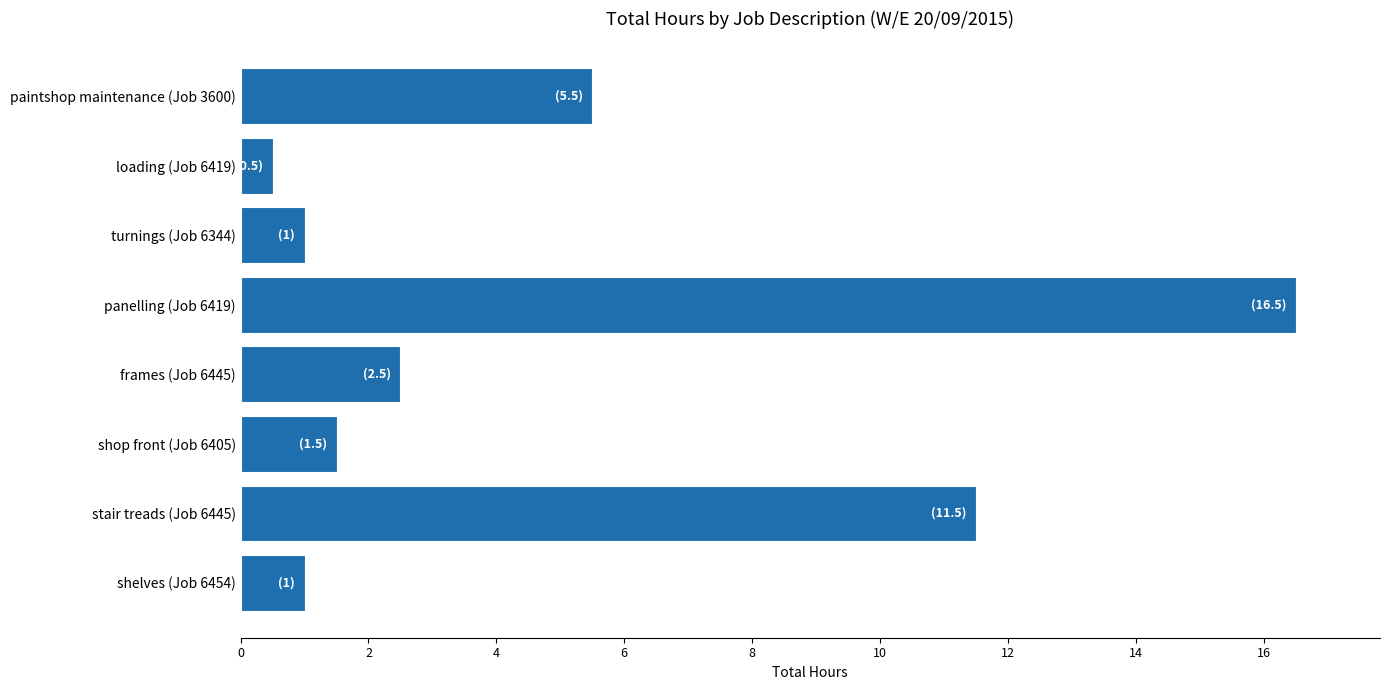

Are the bars horizontal?

Yes